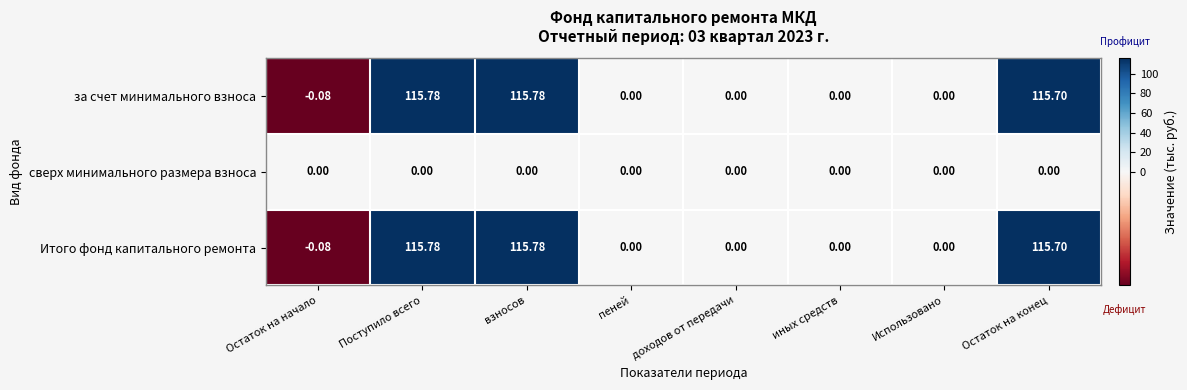

At which label does Итого фонд капитального ремонта first exceed 0?

Поступило всего